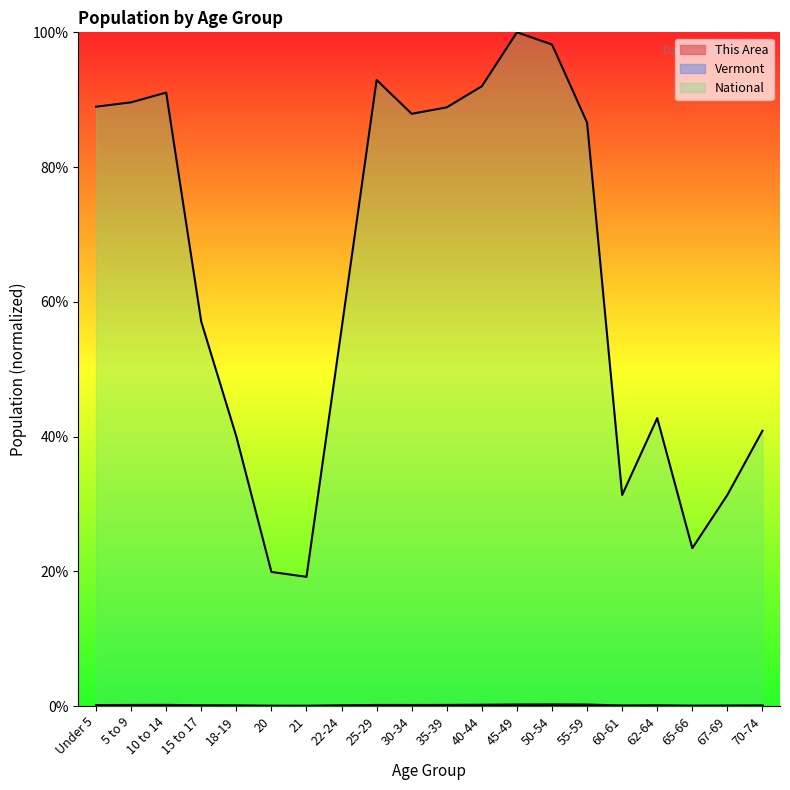

What are all the series names shown in the legend?

This Area, Vermont, National